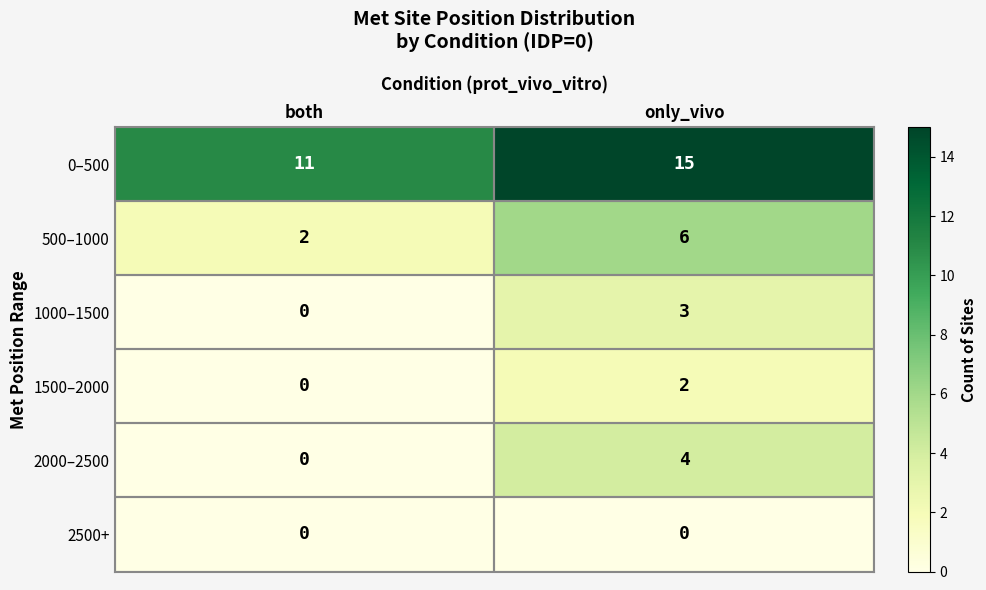

The 1500–2000 series shows 1 at only_vivo. True or false?

False